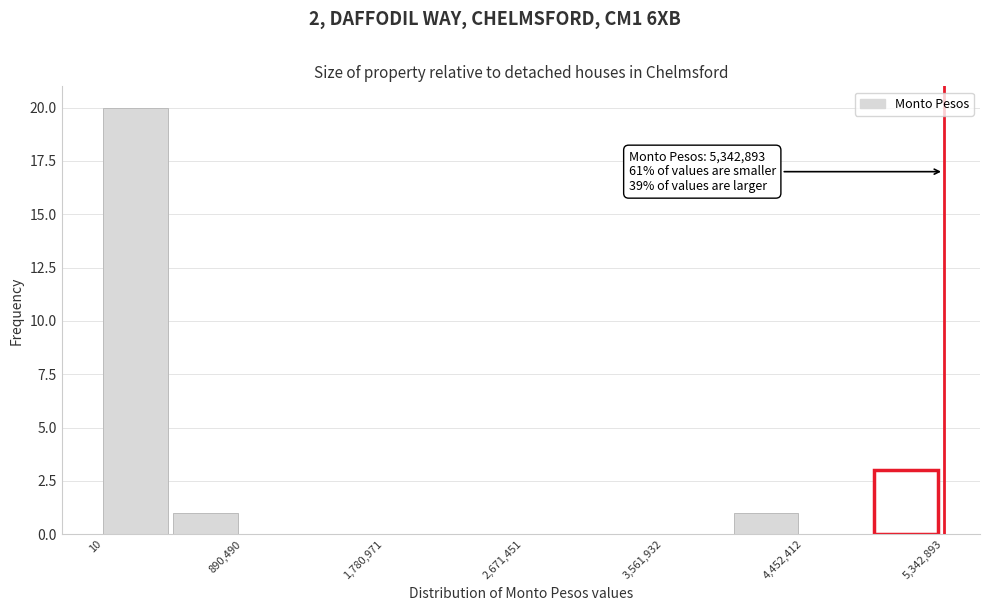

Which range on the x-axis has the tallest bar?

0 to 400000